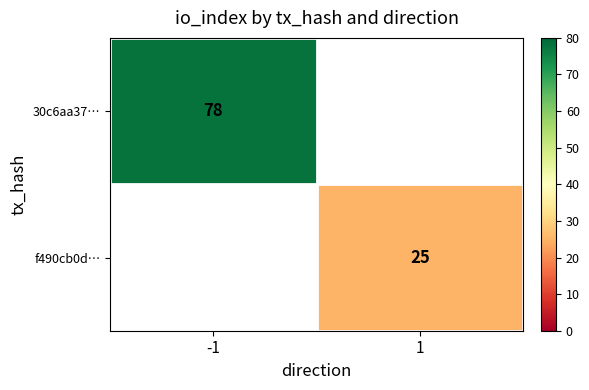

The value of f490cb0d… at 1 is 25. True or false?

True